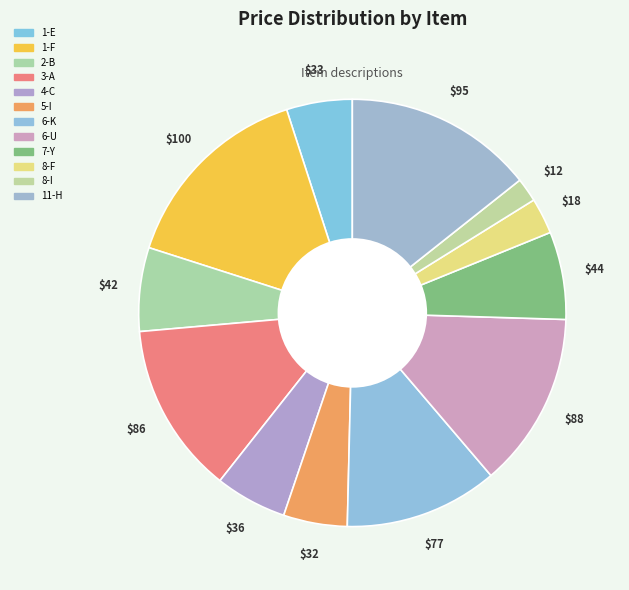

Does 3-A represent more than half of the total?

No